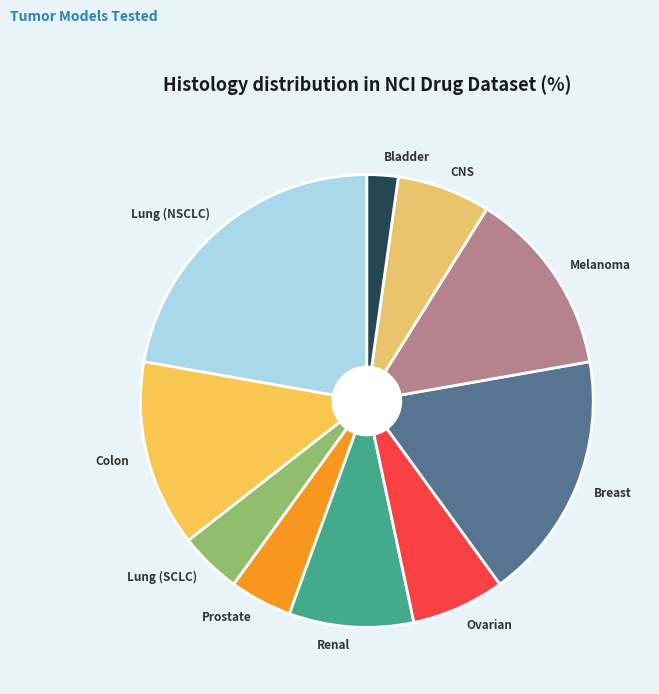

Is there a majority slice in this chart?

No